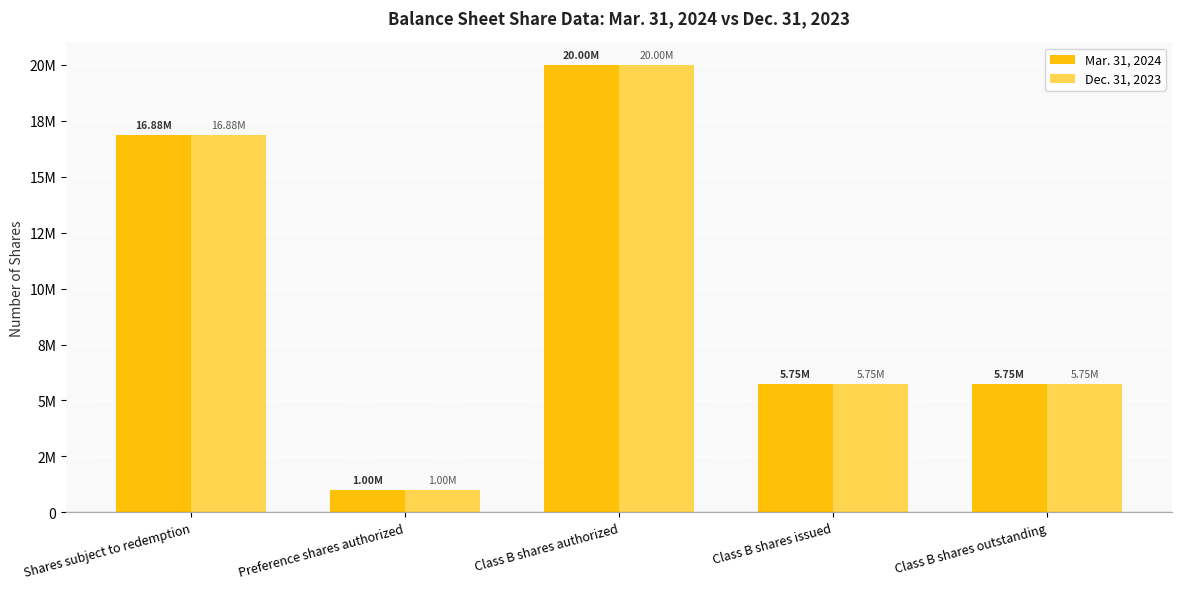

What are all the series names shown in the legend?

Mar. 31, 2024, Dec. 31, 2023